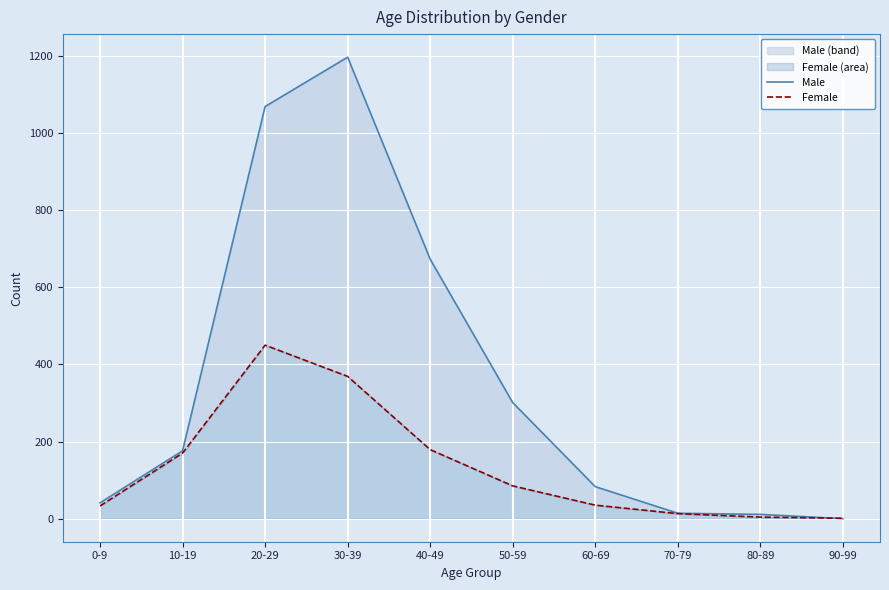

Reading right to left, transcribe all the data shown in this chart.

Male: 90-99=0	80-89=11	70-79=14	60-69=83	50-59=301	40-49=673	30-39=1197	20-29=1069	10-19=176	0-9=41
Female: 90-99=1	80-89=4	70-79=13	60-69=35	50-59=85	40-49=179	30-39=369	20-29=450	10-19=170	0-9=33